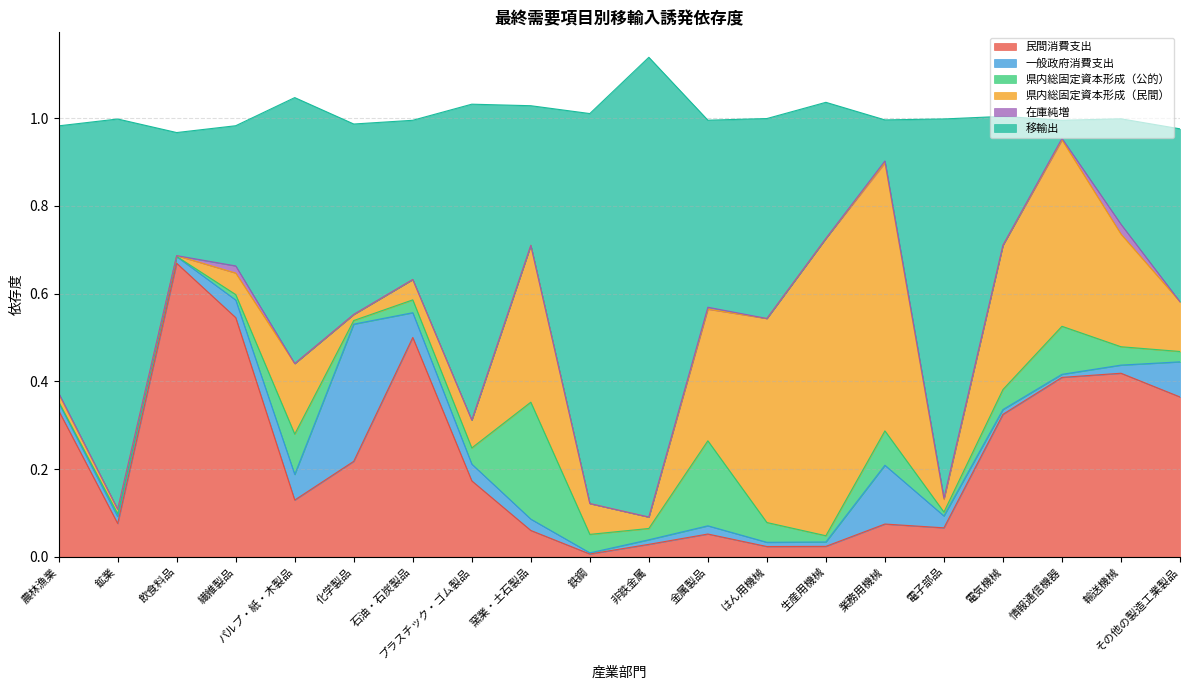

Which series has the largest range (max minus min)?

移輸出